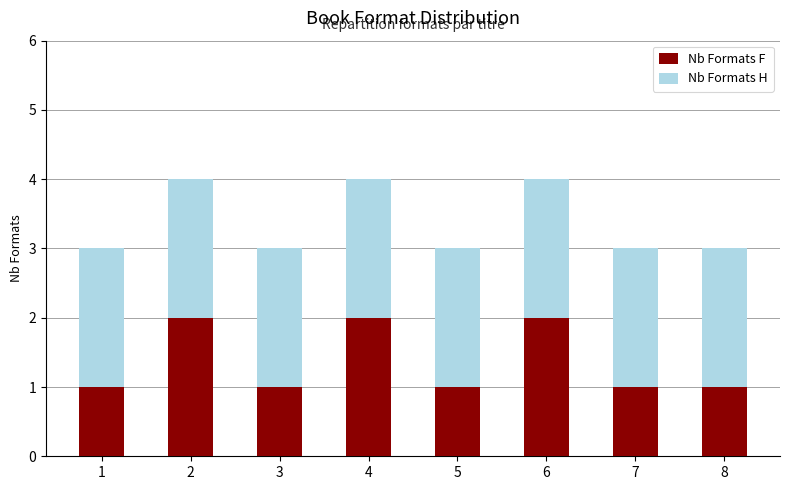

True or false: Nb Formats F has a value of 1 at 5.

True